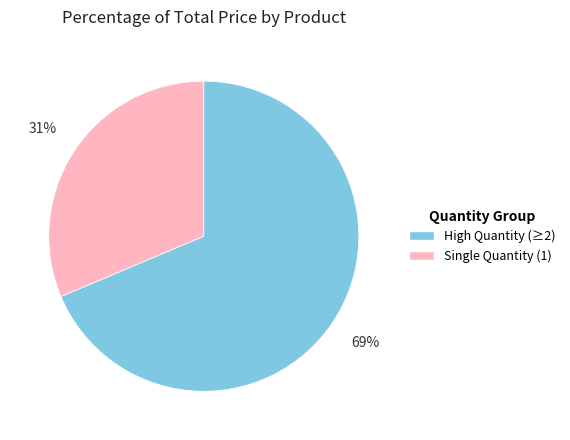

To the nearest percent, what percentage of the pie is High Quantity (≥2)?

69%